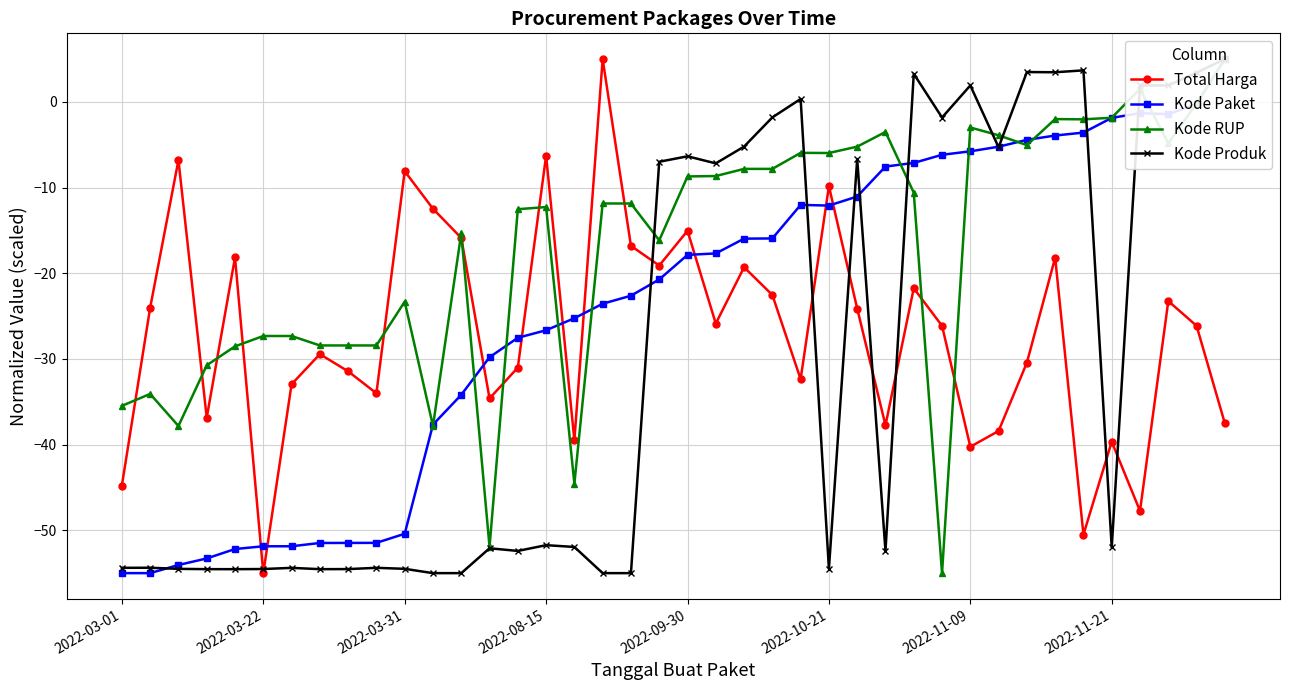

In Total Harga, how many points are lower than both neighbors (excluding endpoints)?

12